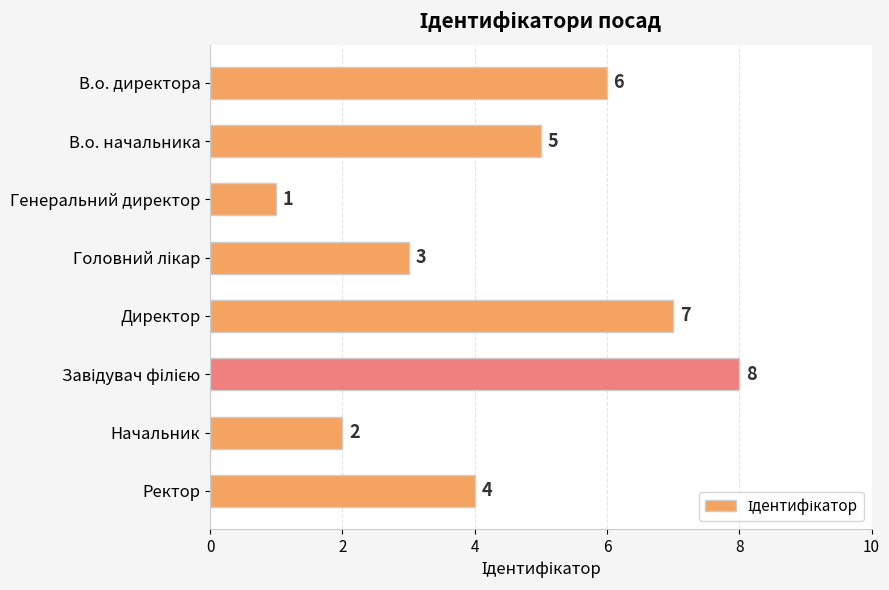

What is the difference between the maximum and minimum values?

7